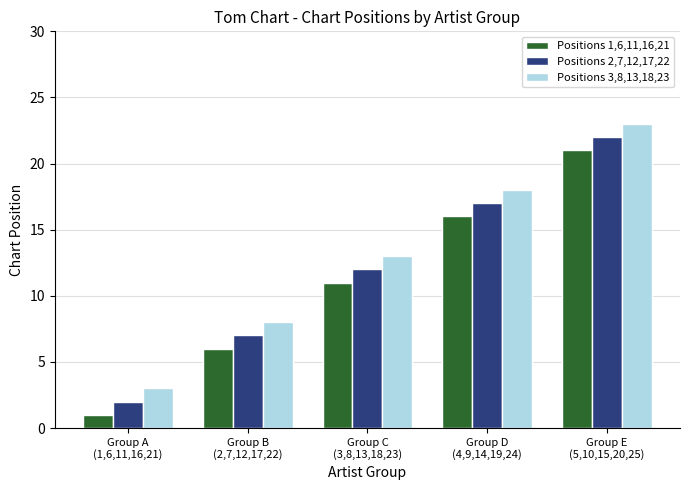

Reading left to right, what are all the values shown in this chart?

Positions 1,6,11,16,21: 1	6	11	16	21
Positions 2,7,12,17,22: 2	7	12	17	22
Positions 3,8,13,18,23: 3	8	13	18	23